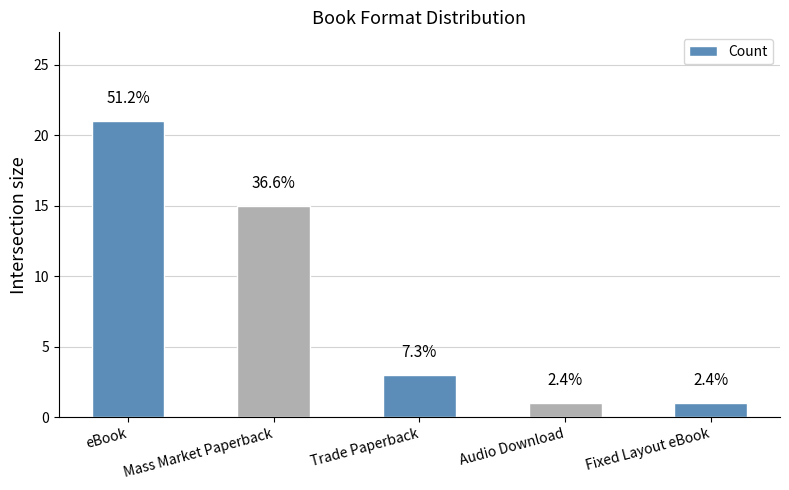

Are the bars horizontal?

No